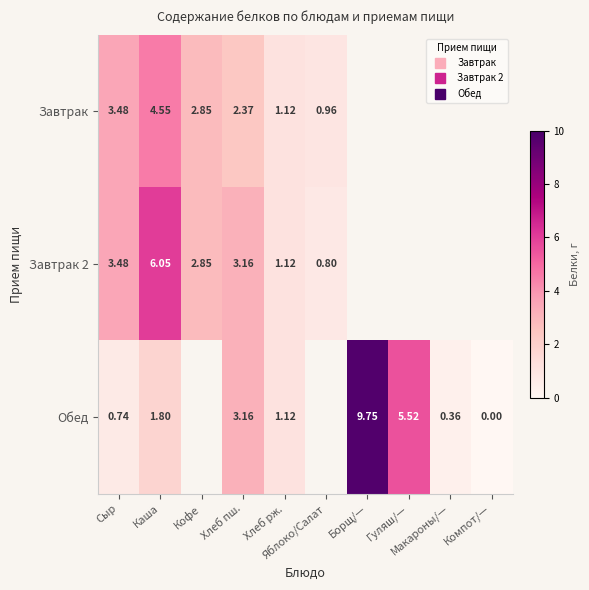

At which label does Завтрак 2 reach its peak?

Каша